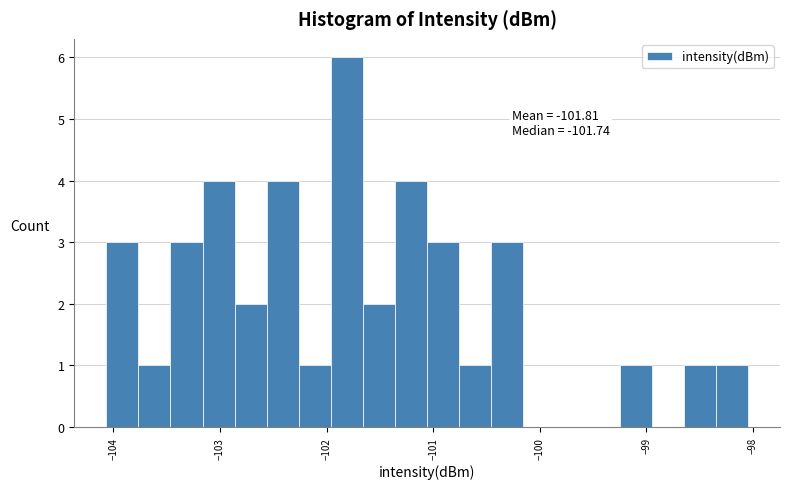

Around what value on the x-axis is the tallest bar? Give the approximate position of its centre, as read against the axis.

-101.8